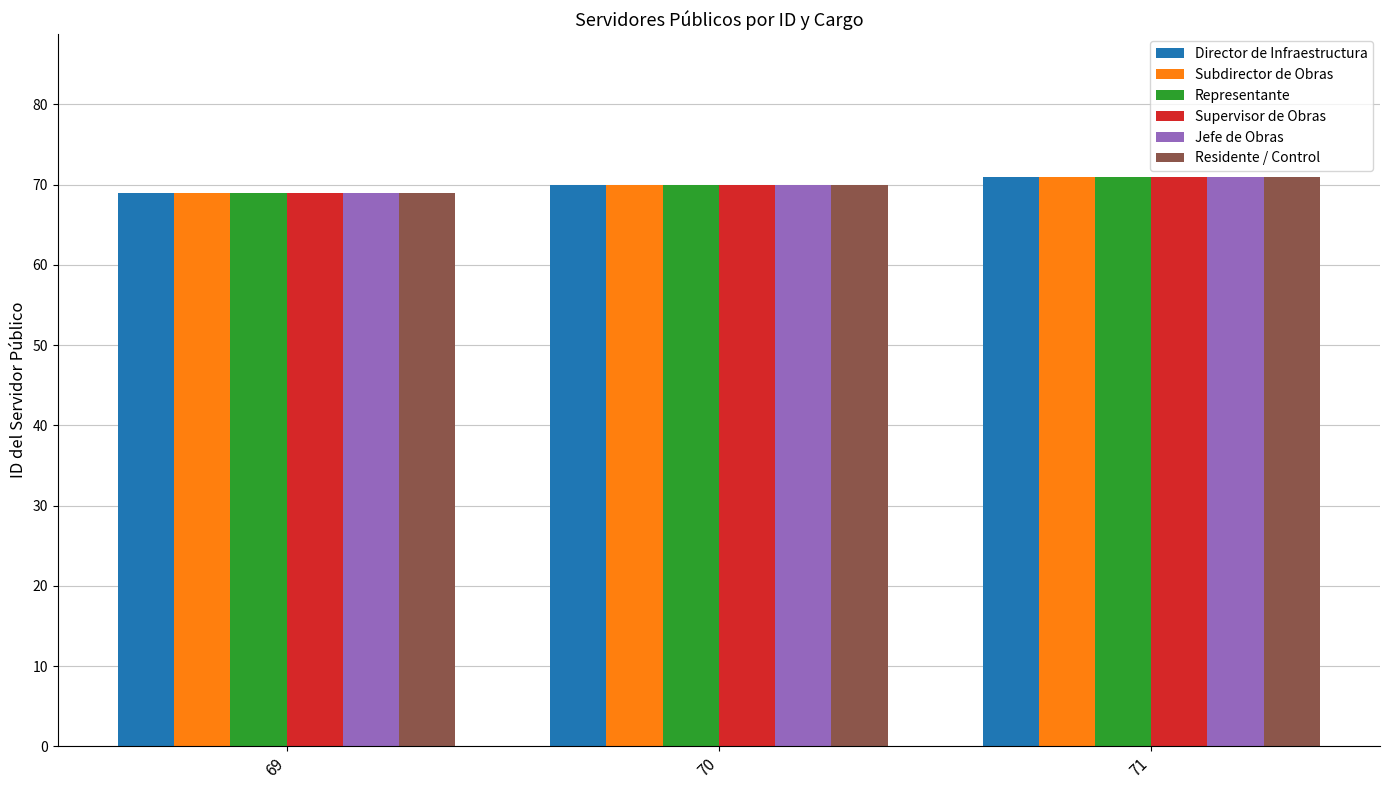

Reading left to right, list all the values displayed in this chart.

Director de Infraestructura: 69	70	71
Subdirector de Obras: 69	70	71
Representante: 69	70	71
Supervisor de Obras: 69	70	71
Jefe de Obras: 69	70	71
Residente / Control: 69	70	71